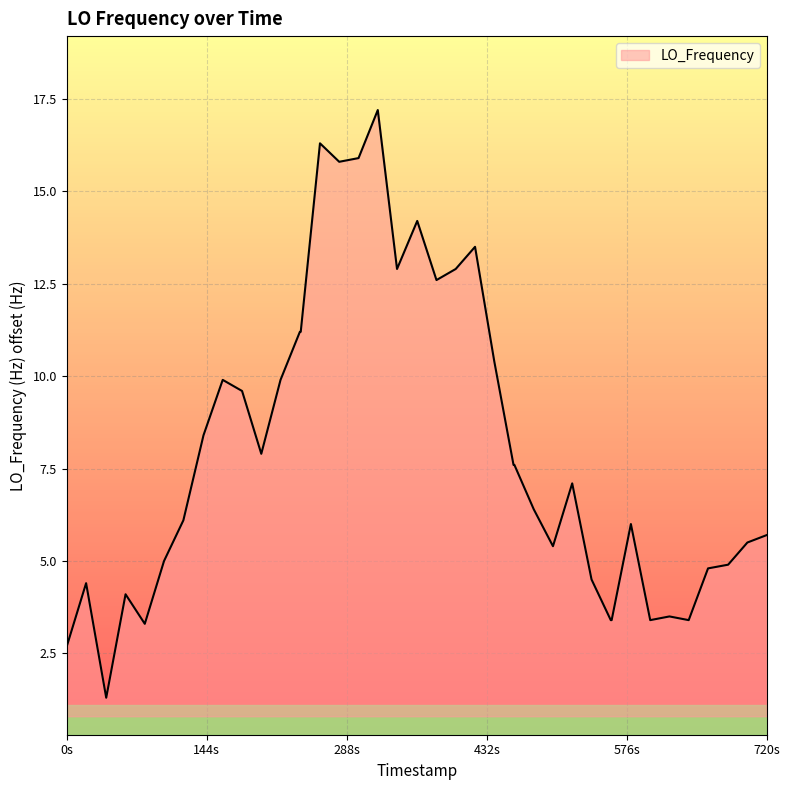

What is the greatest value displayed?

17.2